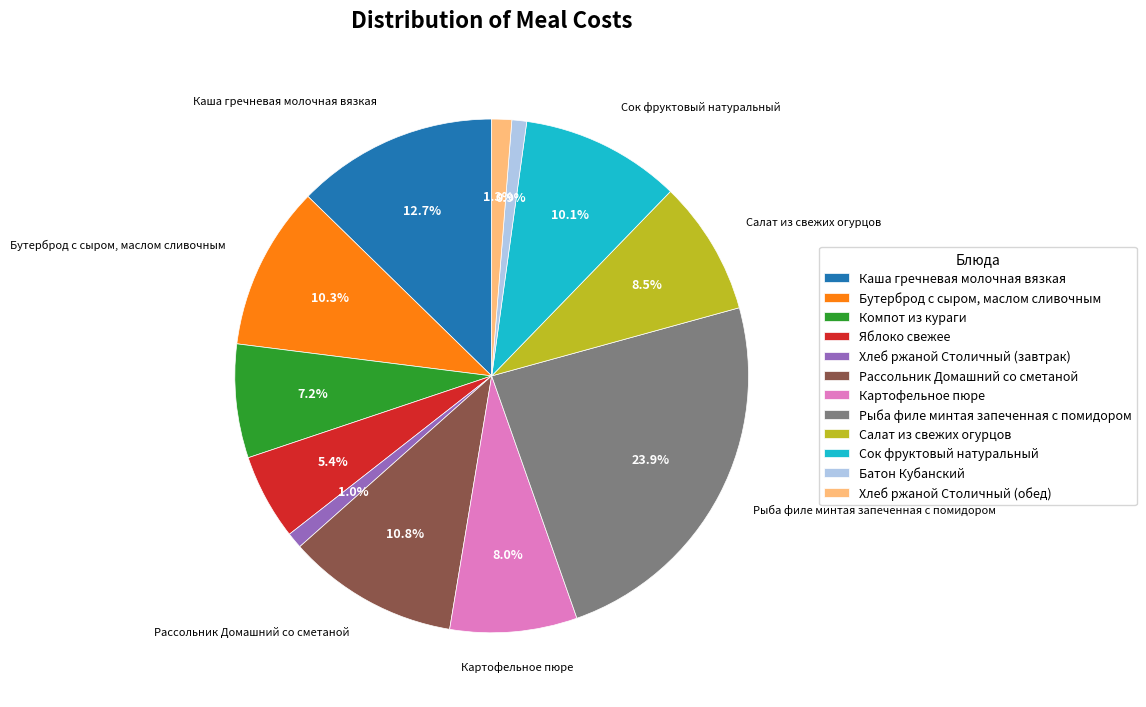

What percentage is the Хлеб ржаной Столичный (завтрак) slice, to the nearest percent?

1%